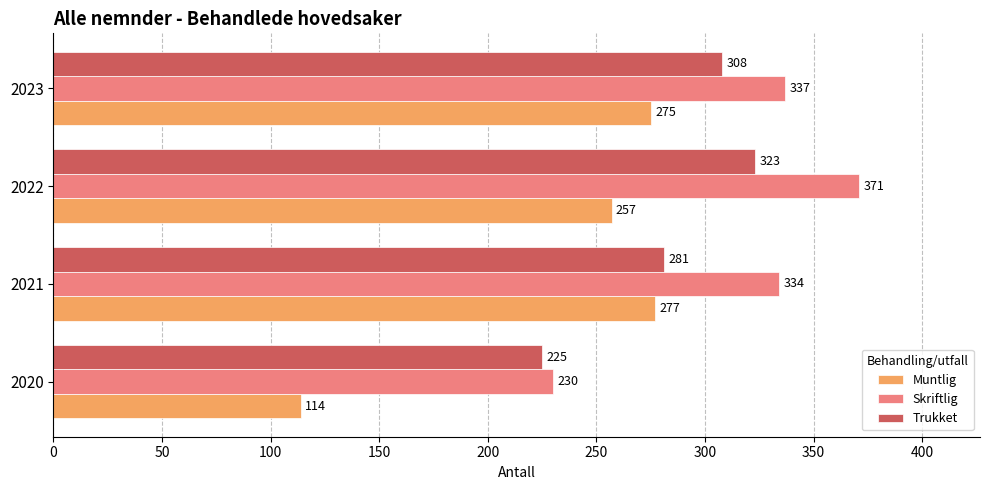

Where is Skriftlig nearest to the value 300?

2021